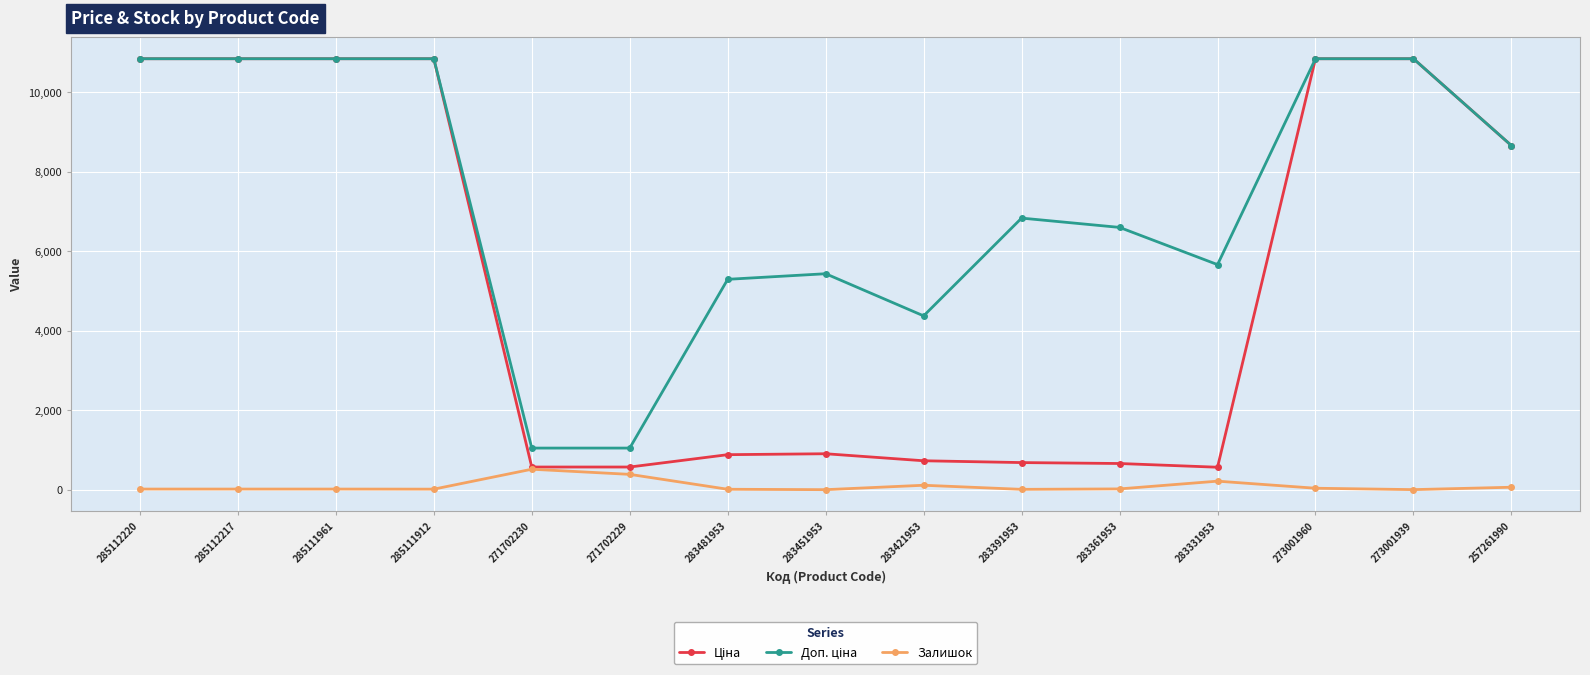

What is the spread (max minus min) of values at 271702230?

532.0